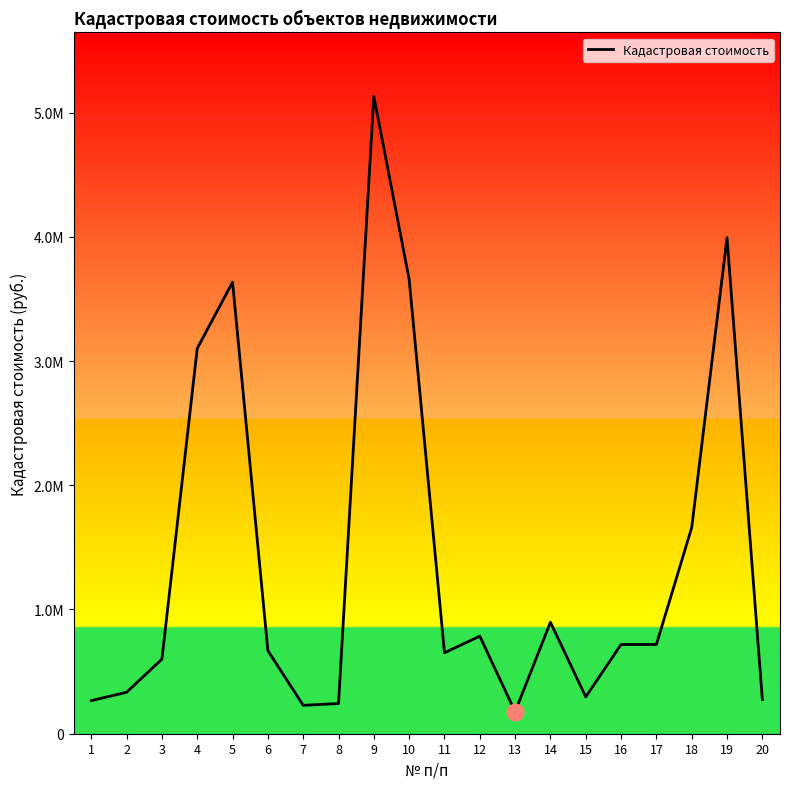

The value at 17 is 718293.5. True or false?

True